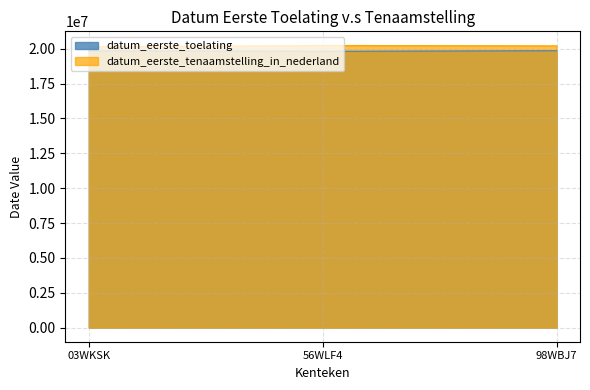

The value of datum_eerste_toelating at 98WBJ7 is 30615932. True or false?

False